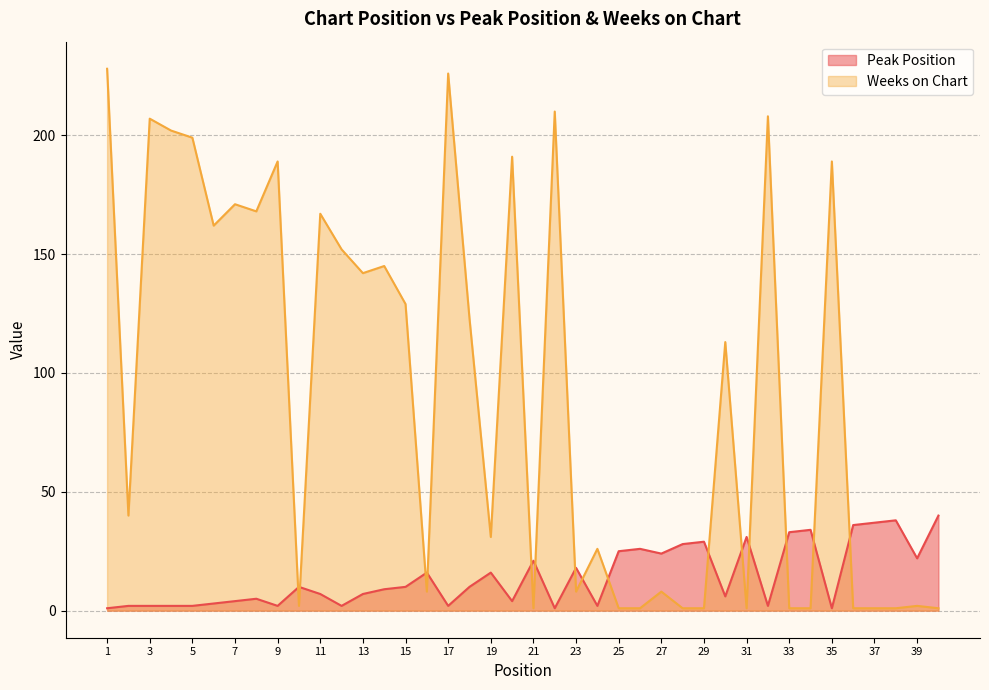

Rank the categories by Peak Position value from lowest to highest.

1, 22, 35, 2, 3, 4, 5, 9, 12, 17, 24, 32, 6, 7, 20, 8, 30, 11, 13, 14, 10, 15, 18, 16, 19, 23, 21, 39, 27, 25, 26, 28, 29, 31, 33, 34, 36, 37, 38, 40